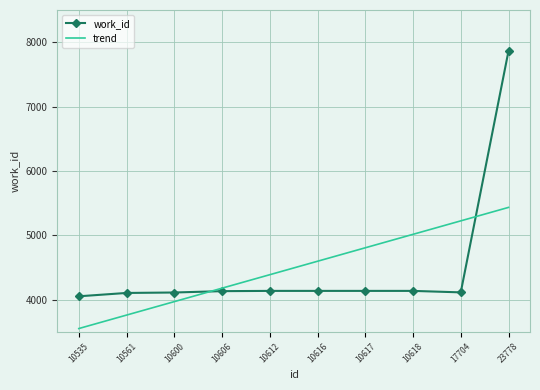

After their last crossing, which series has the higher values: trend or work_id?

work_id